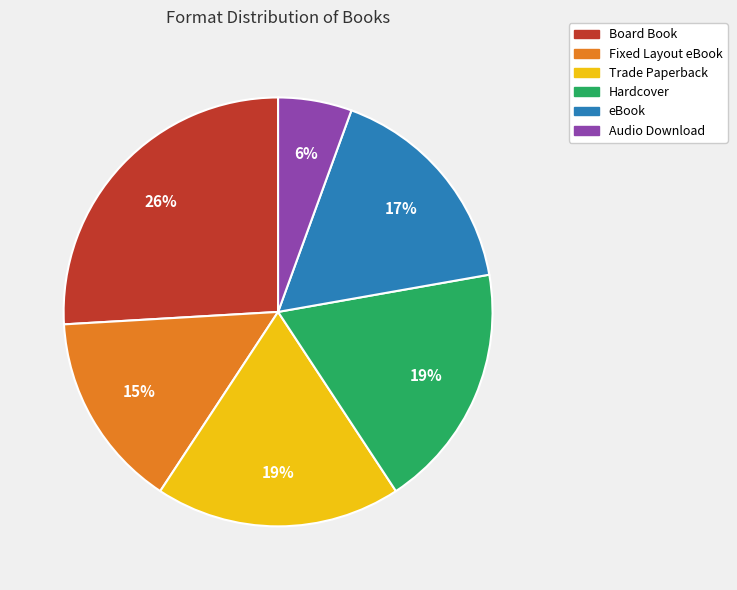

How many segments does this pie chart have?

6